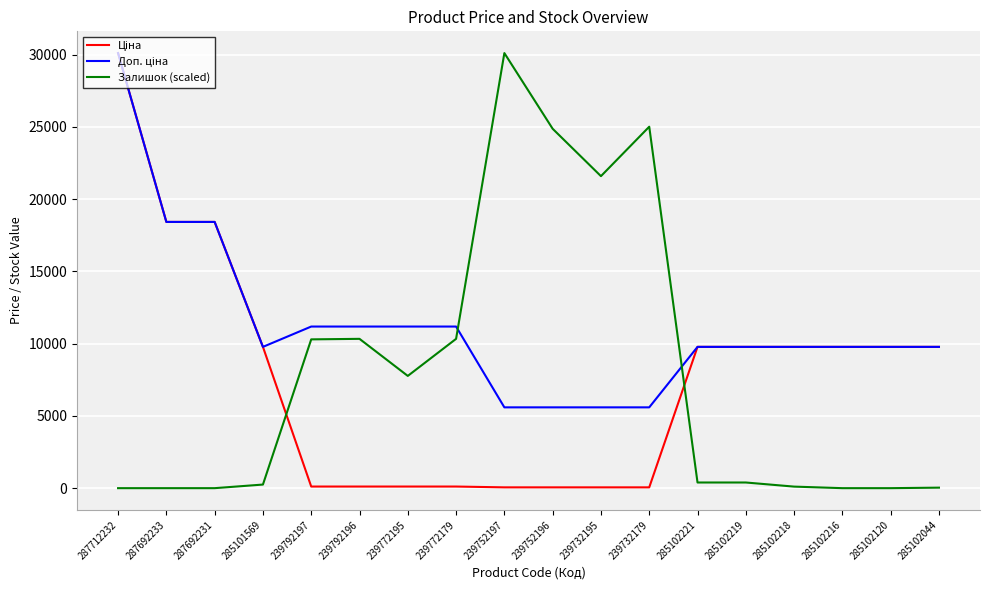

At which category is the sum across all series the highest?

287712232